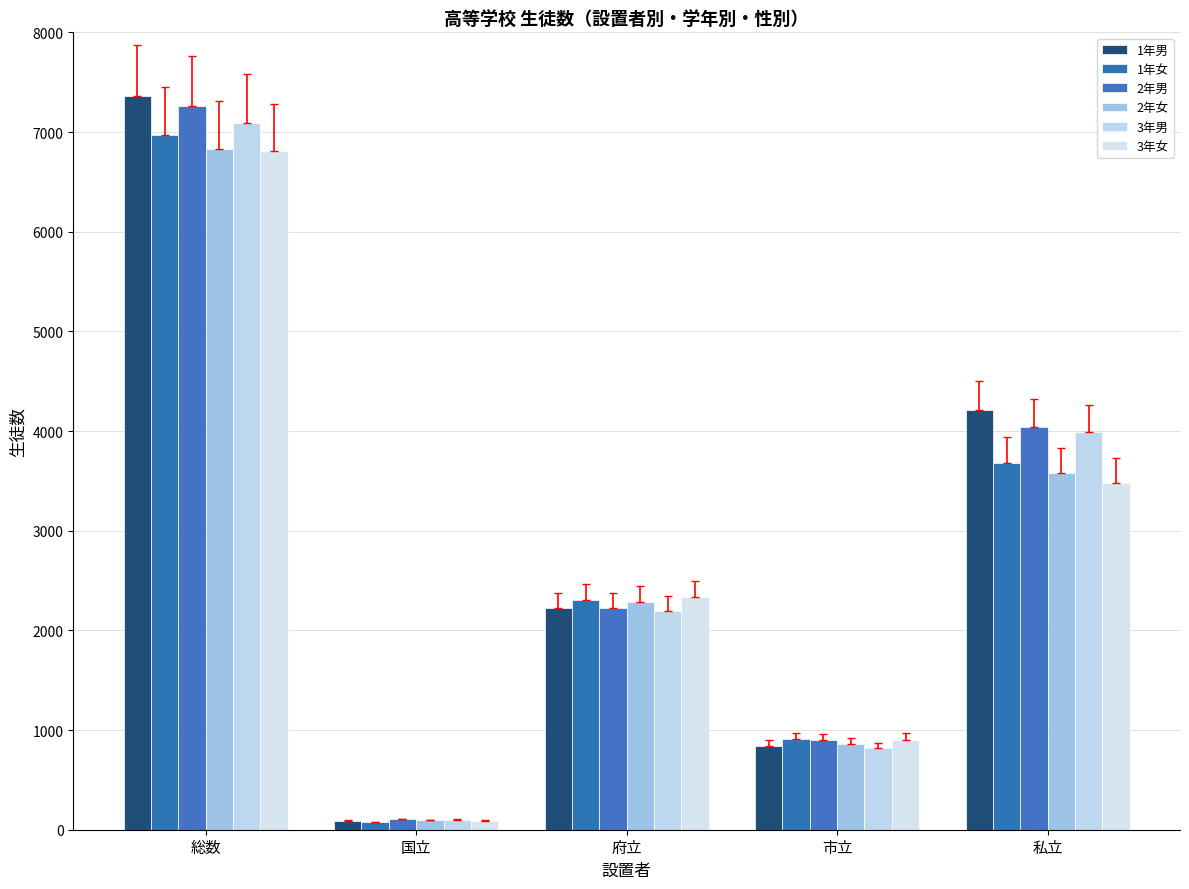

What is the difference between the highest and lowest values at 市立?

90